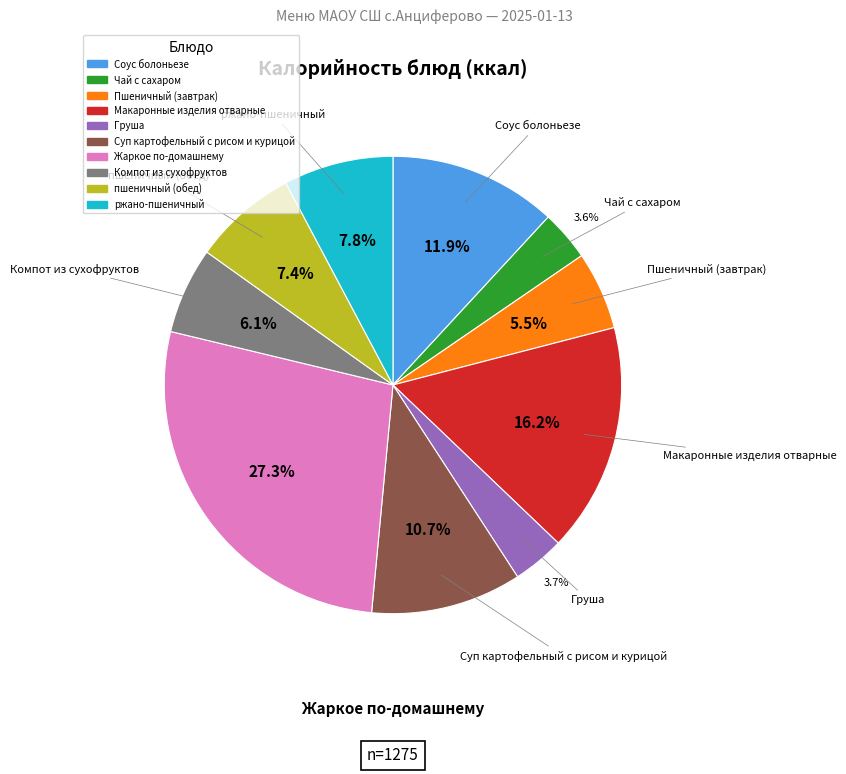

Is the sum of Соус болоньезе and пшеничный (обед) greater than half?

No